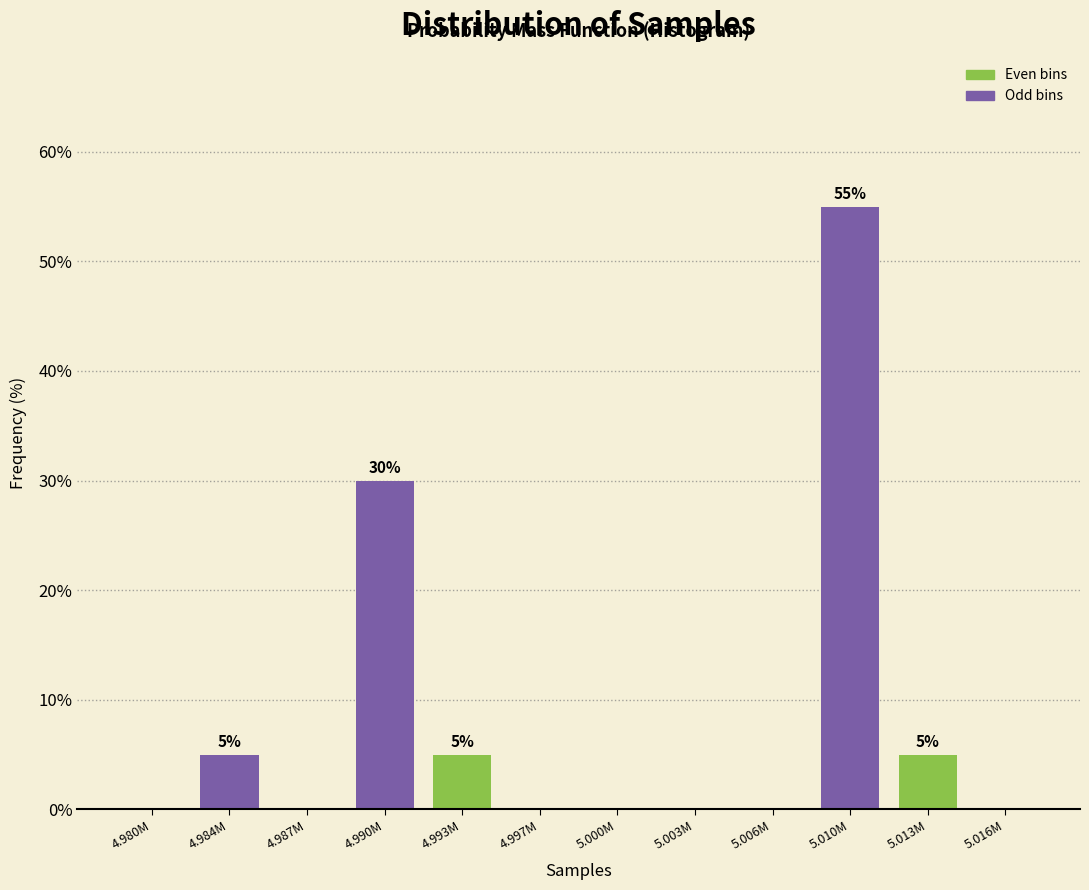

Reading left to right, list all the values displayed in this chart.

4.980M=0.0	4.984M=5.0	4.987M=0.0	4.990M=30.0	4.993M=5.0	4.997M=0.0	5.000M=0.0	5.003M=0.0	5.006M=0.0	5.010M=55.0	5.013M=5.0	5.016M=0.0